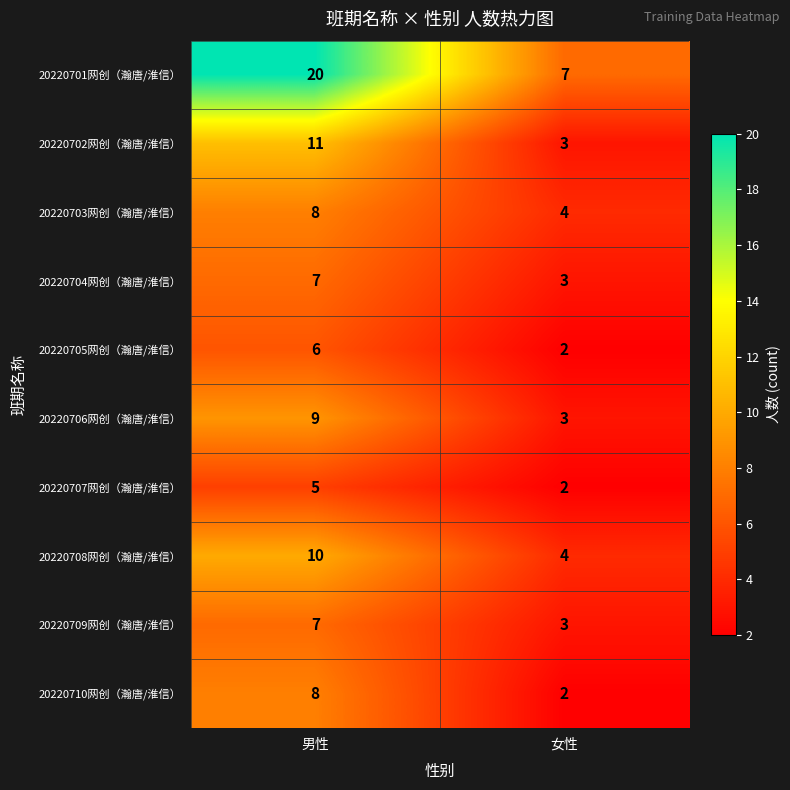

What is the difference between the highest and lowest values at 男性?

15